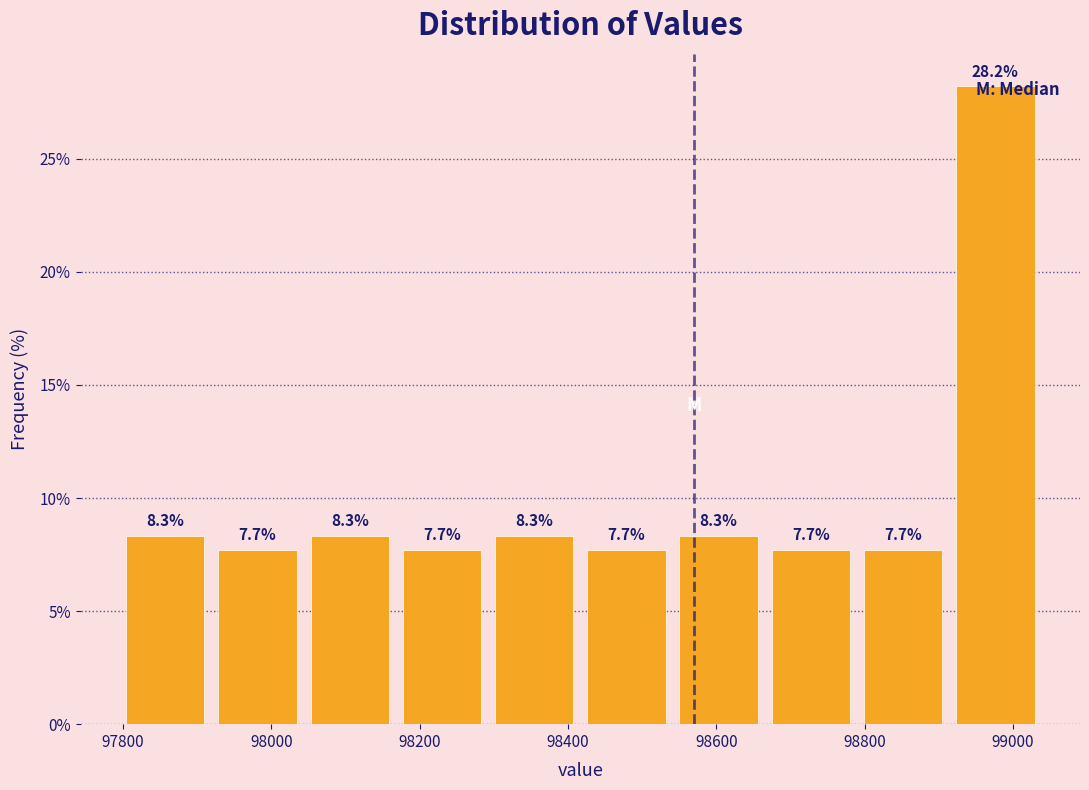

Reading left to right, transcribe this chart: for each bar, give the range it covers on the x-axis and its height. The bar edges are not printed on the chart, so give them approximately, as read against the axis.

97800 to 97920: 8.3
97920 to 98040: 7.7
98040 to 98160: 8.3
98160 to 98300: 7.7
98300 to 98420: 8.3
98420 to 98540: 7.7
98540 to 98660: 8.3
98660 to 98780: 7.7
98780 to 98920: 7.7
98920 to 99040: 28.2